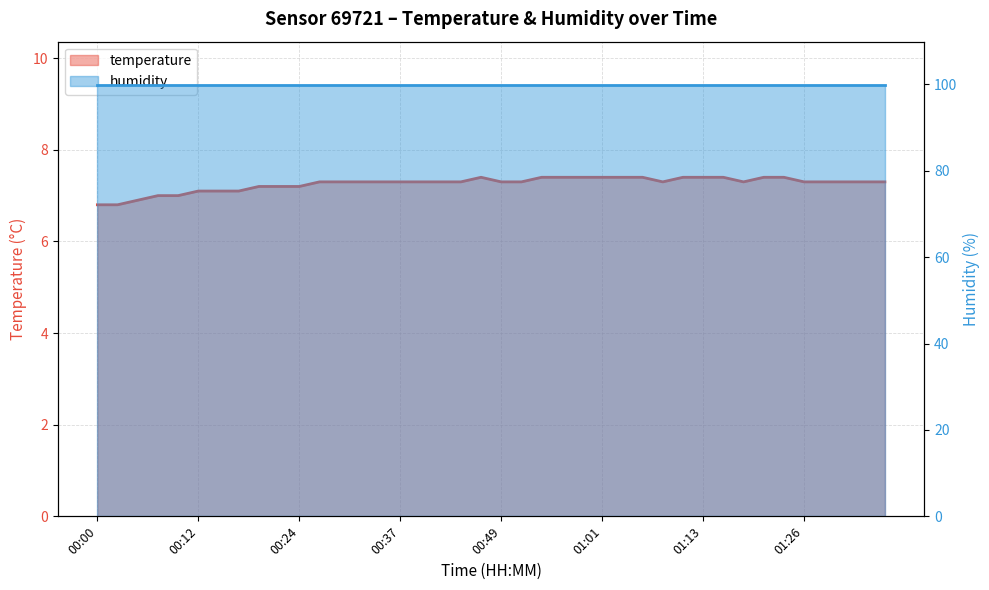

Count the values in the range 7 to 8.

37